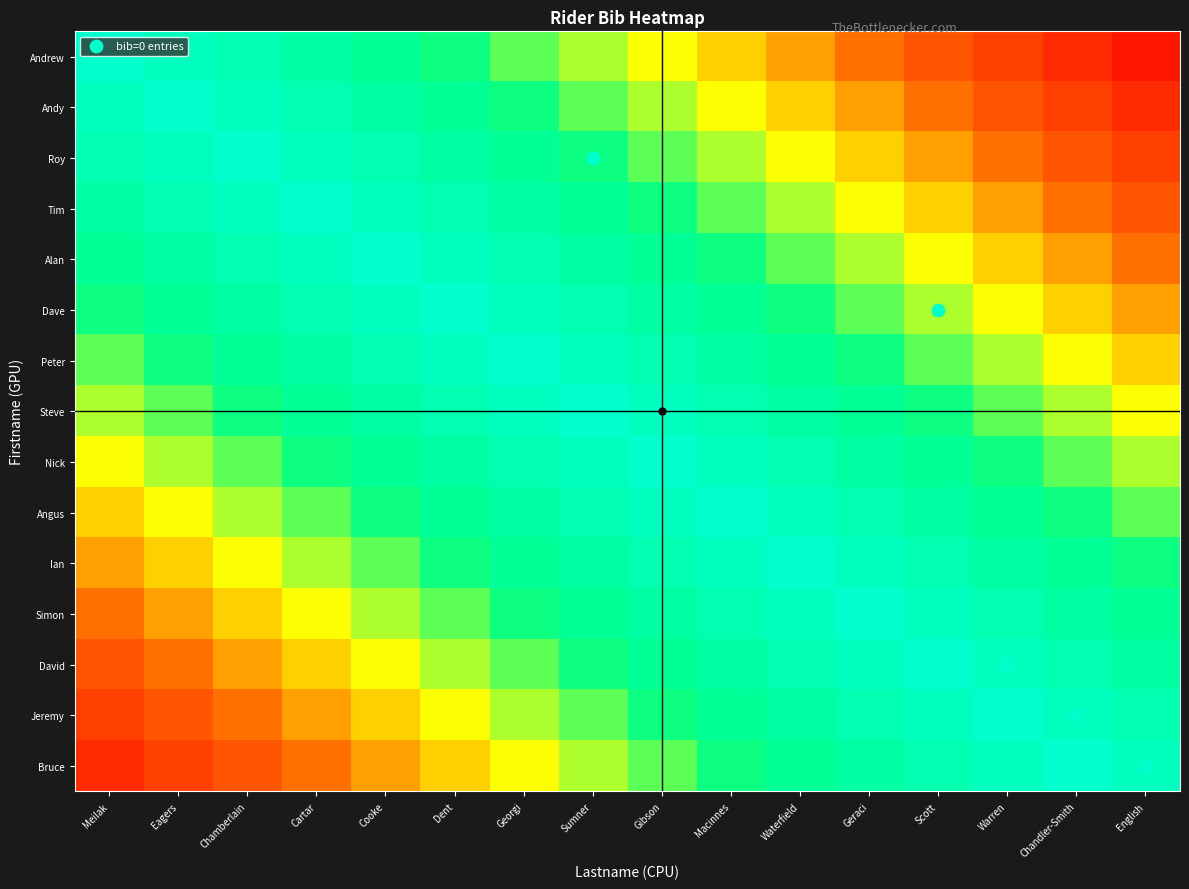

What is the greatest value displayed?

14.0